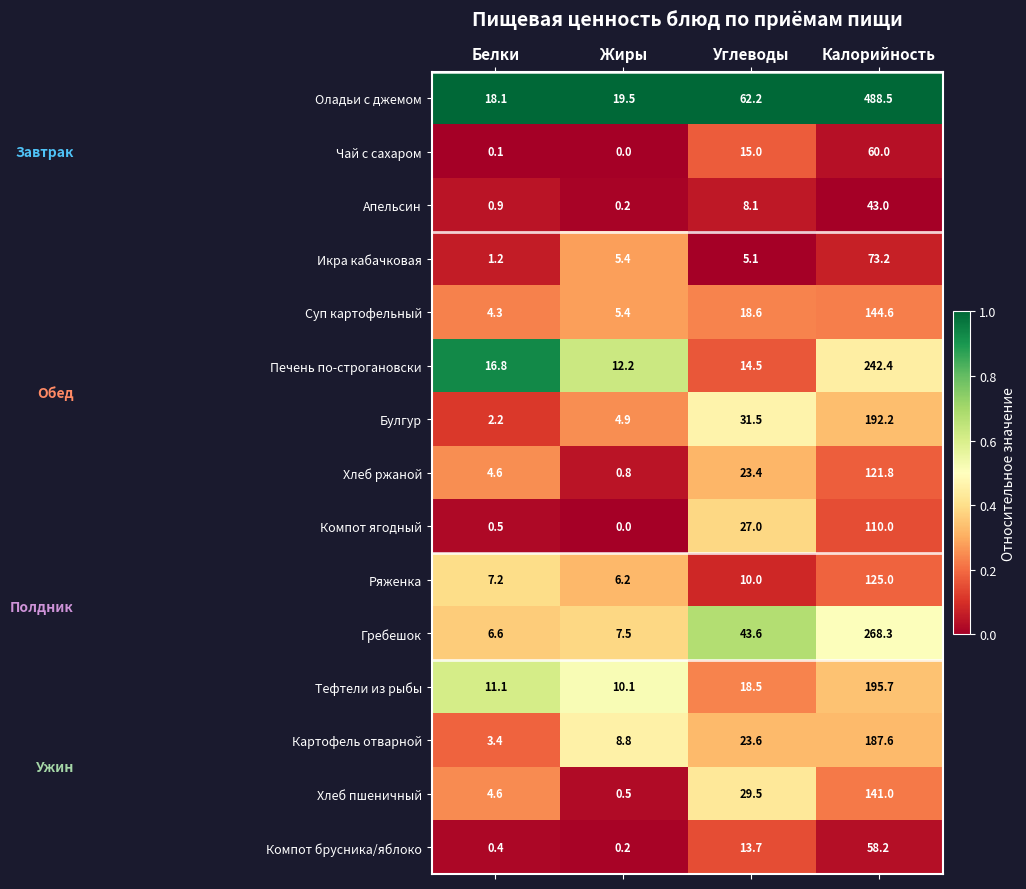

How many data points does each series have?

4